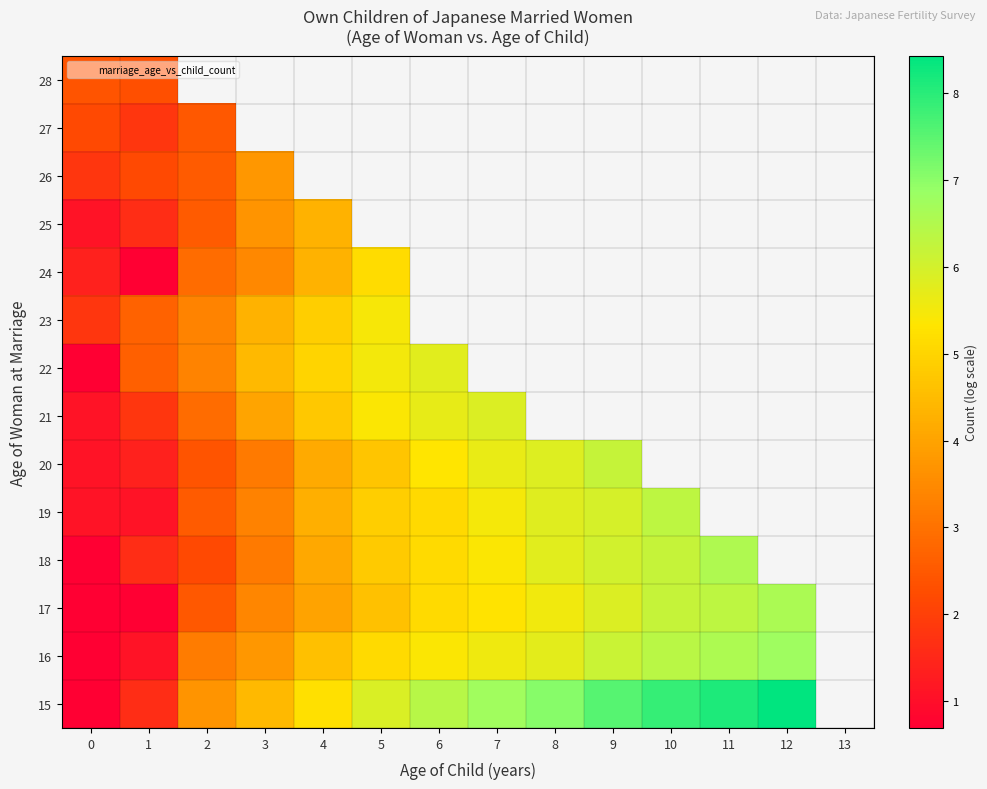

The 22 series shows 4.4 at 3. True or false?

True